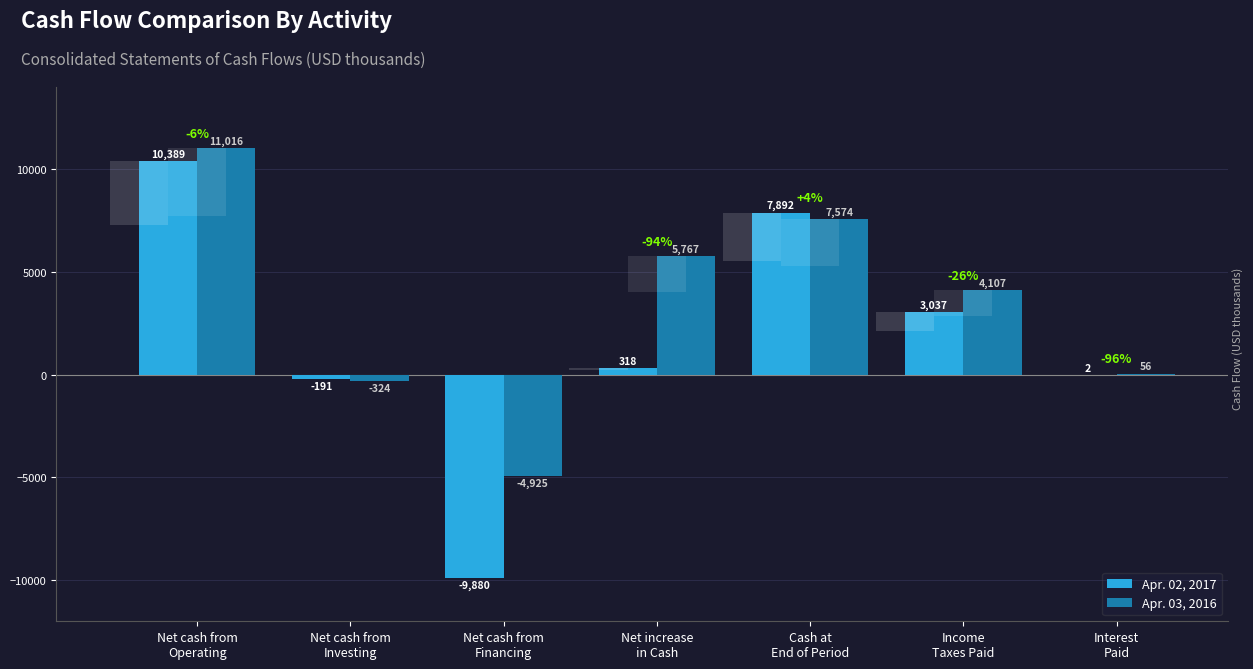

At which label is Apr. 02, 2017 closest to 254?

Net increase
in Cash